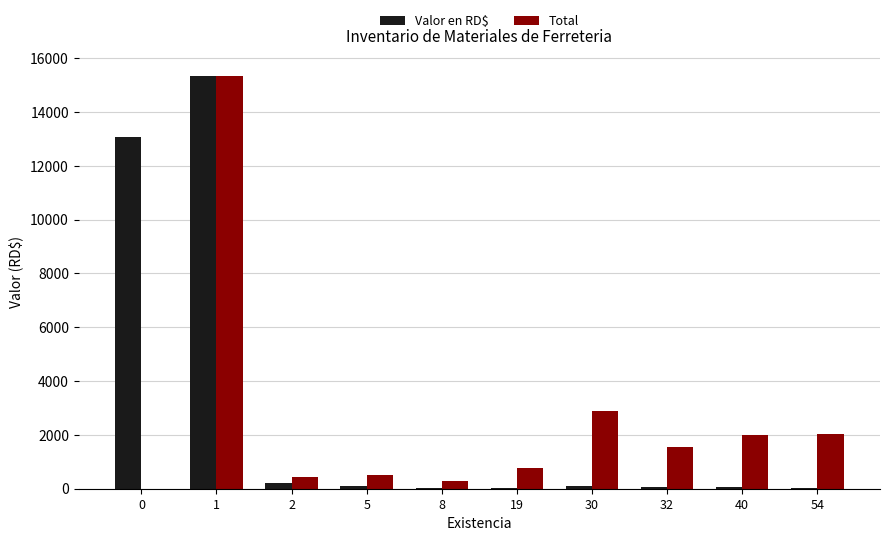

The value of Total at 40 is 3512.2. True or false?

False